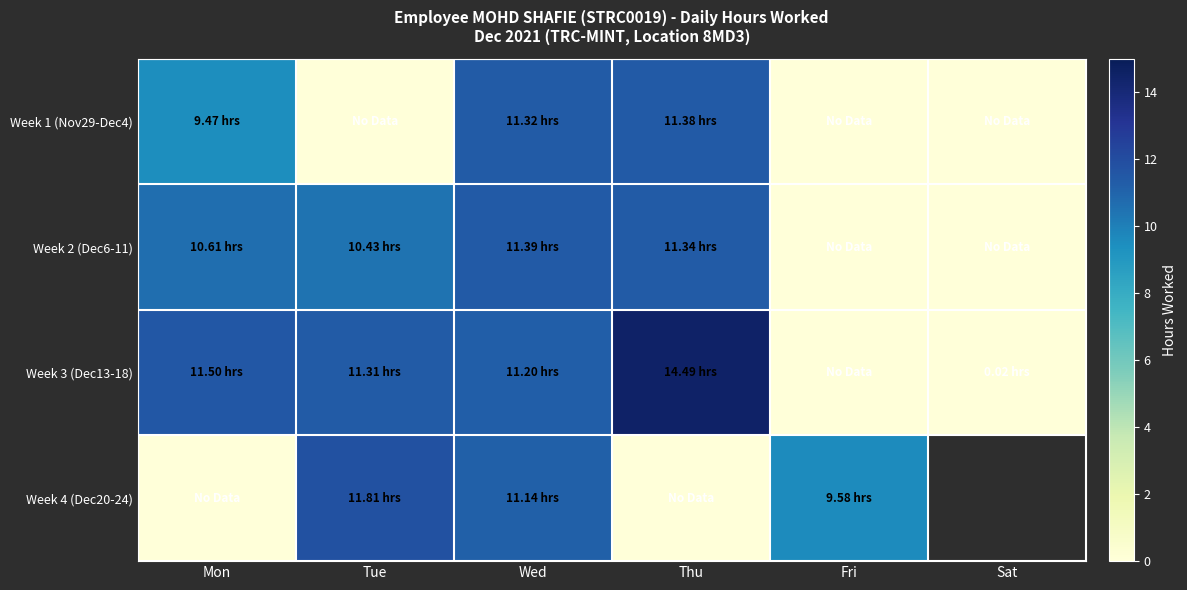

What is the total value across all series at Thu?

37.2